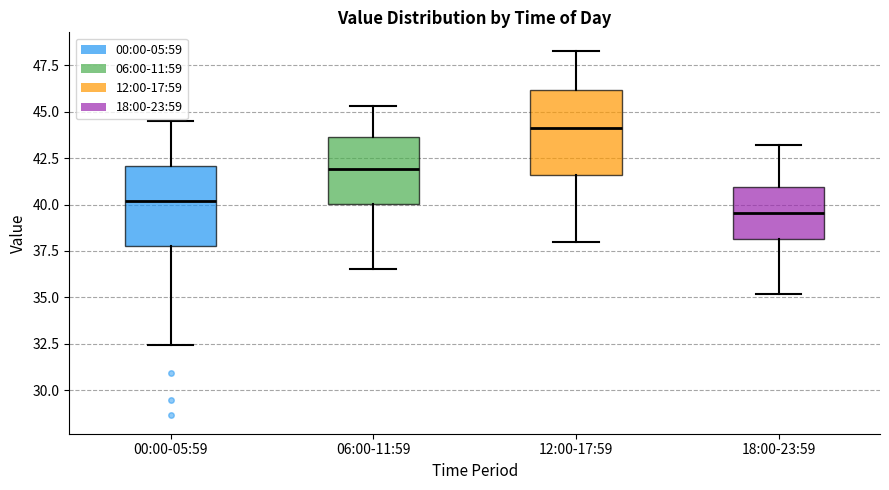

Reading left to right, read every box against the y-axis: the position of its median line, the range the box covers, and the ends of its whiskers. The values are not printed on the chart, so give them approximately, as read against the axis.

00:00-05:59: median 40.0, box 38.0 to 42.0, whiskers 32.5 to 44.5
06:00-11:59: median 42.0, box 40.0 to 43.5, whiskers 36.5 to 45.5
12:00-17:59: median 44.0, box 41.5 to 46.0, whiskers 38.0 to 48.5
18:00-23:59: median 39.5, box 38.0 to 41.0, whiskers 35.0 to 43.0